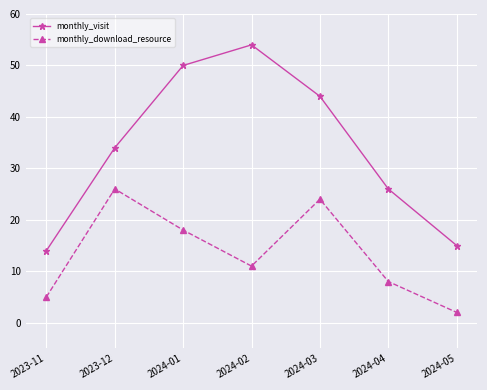

At which category does the chart reach its minimum across all series?

2024-05